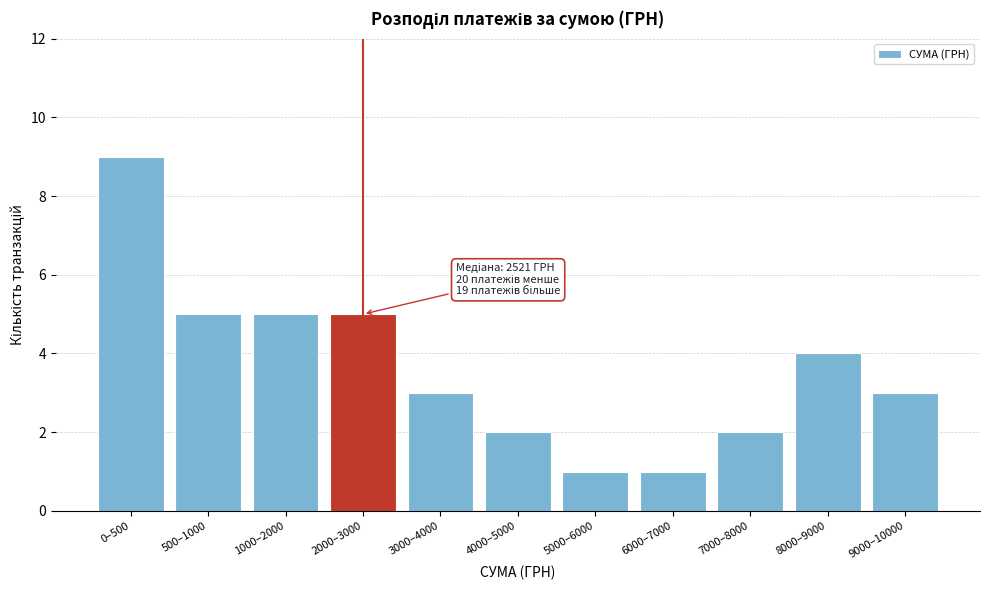

Reading right to left, transcribe all the data shown in this chart.

9000–10000=3	8000–9000=4	7000–8000=2	6000–7000=1	5000–6000=1	4000–5000=2	3000–4000=3	2000–3000=5	1000–2000=5	500–1000=5	0–500=9